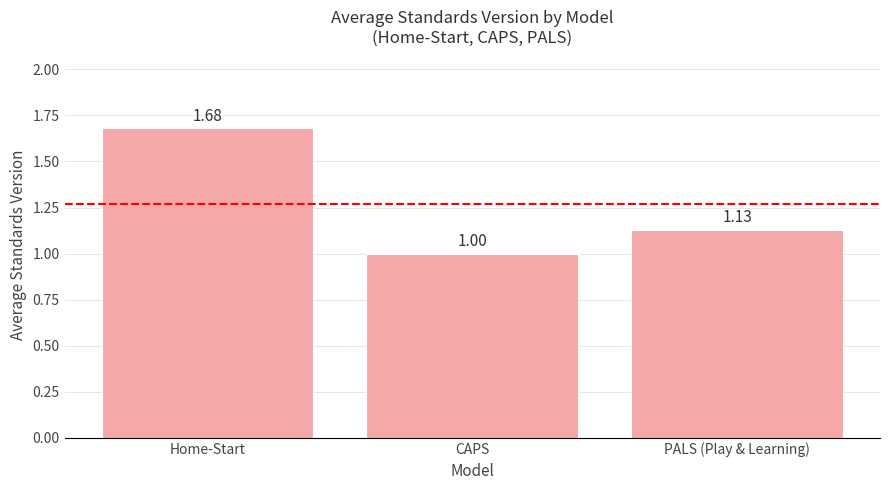

How many values exceed 1?

2